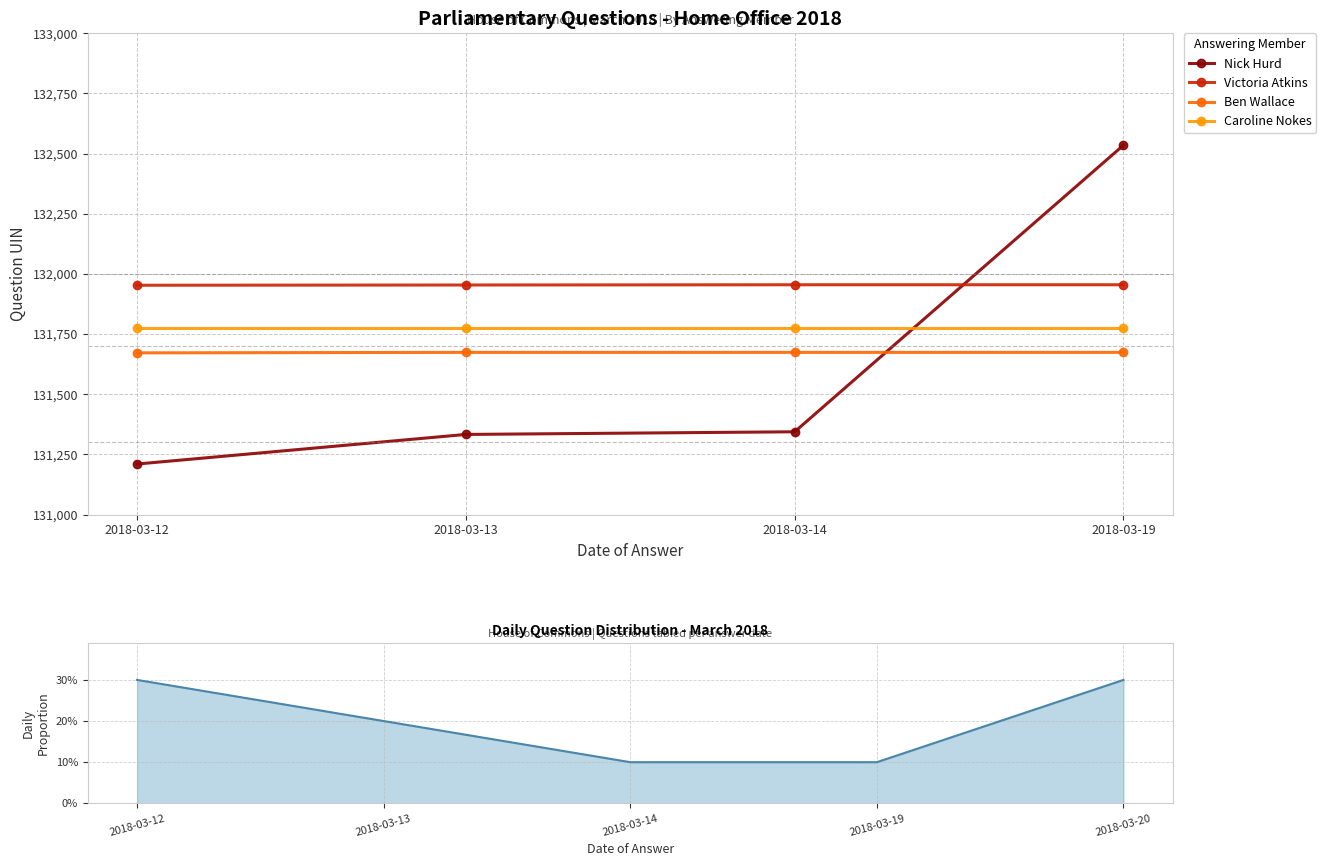

What is the sum of all Nick Hurd values?

526422